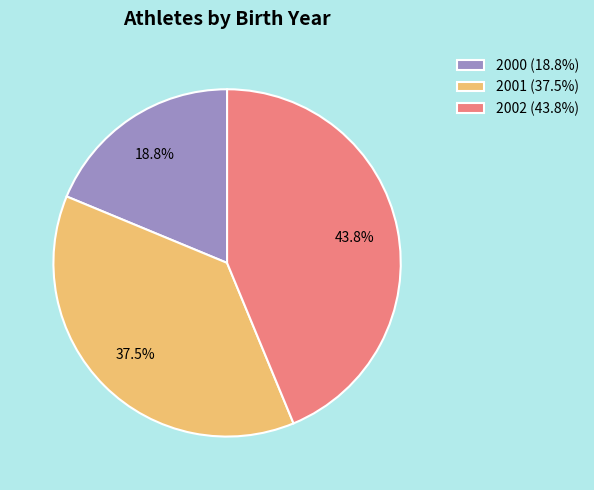

To the nearest percent, what is the difference between the largest and smallest slice percentages?

25%